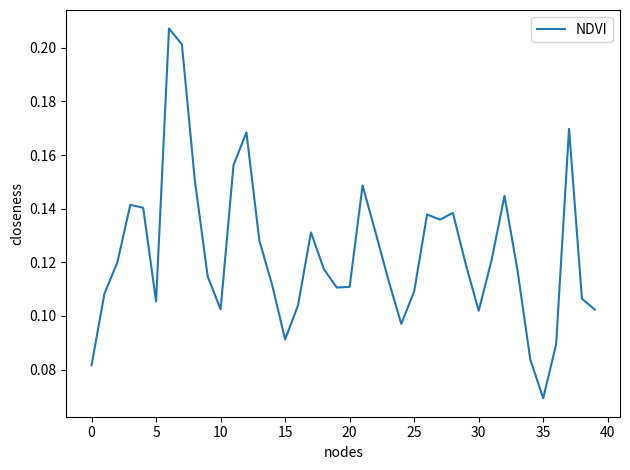

What is the average value?

0.1